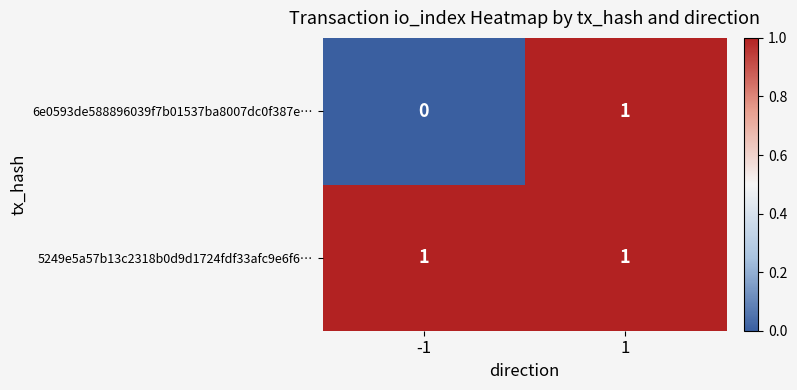

Rank the series by their average value, from lowest to highest.

6e0593de588896039f7b01537ba8007dc0f387e…, 5249e5a57b13c2318b0d9d1724fdf33afc9e6f6…